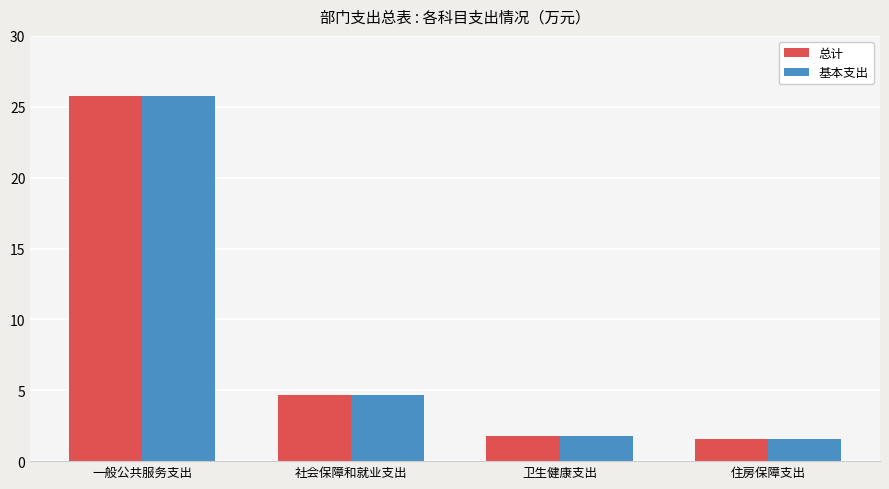

What are all the series names shown in the legend?

总计, 基本支出